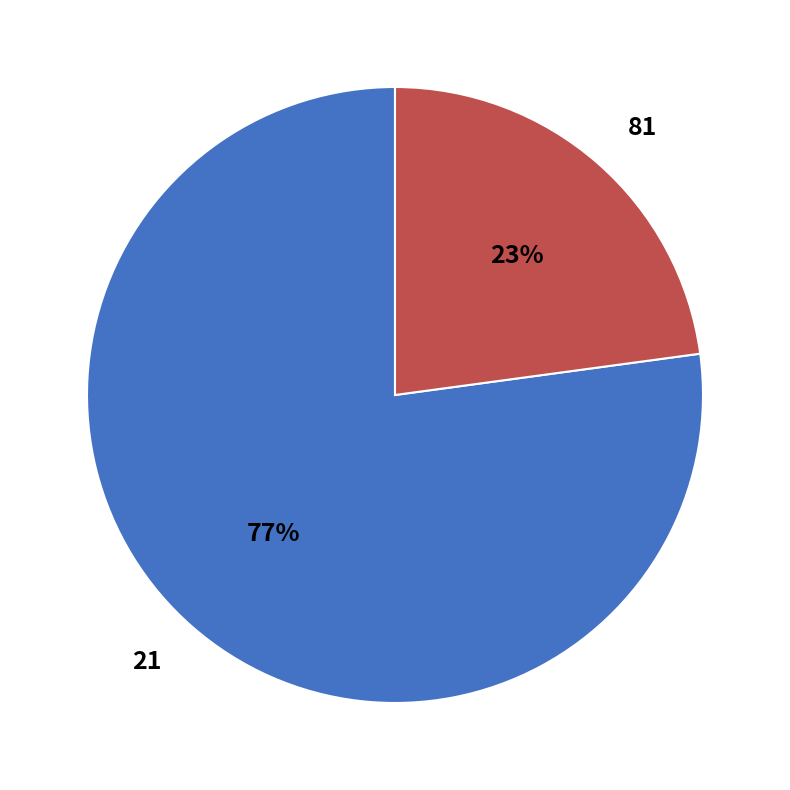

Which slice is the smallest?

81